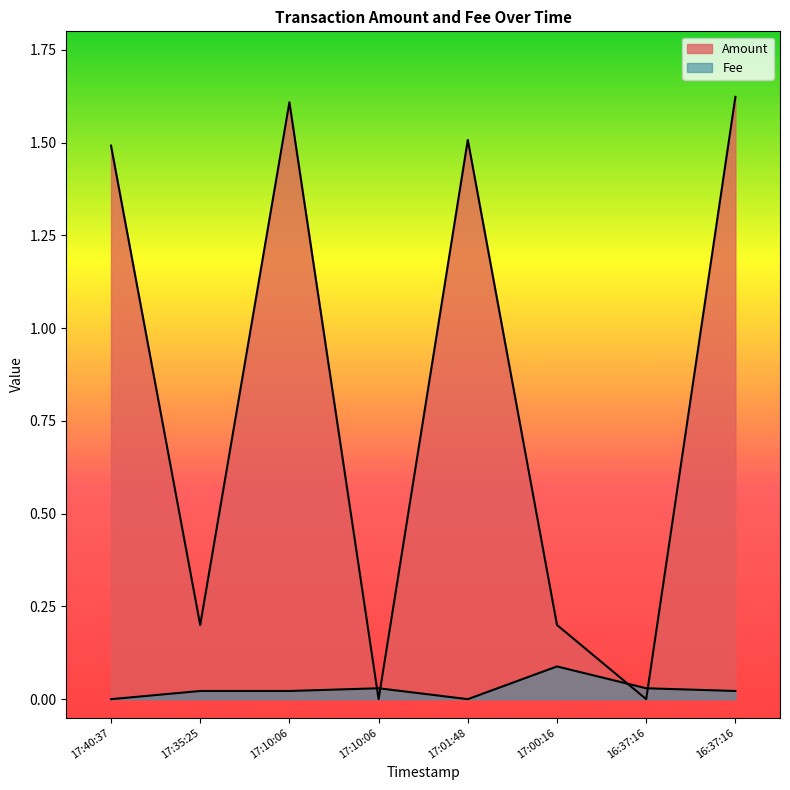

What is the spread (max minus min) of values at 17:10:06?

1.6